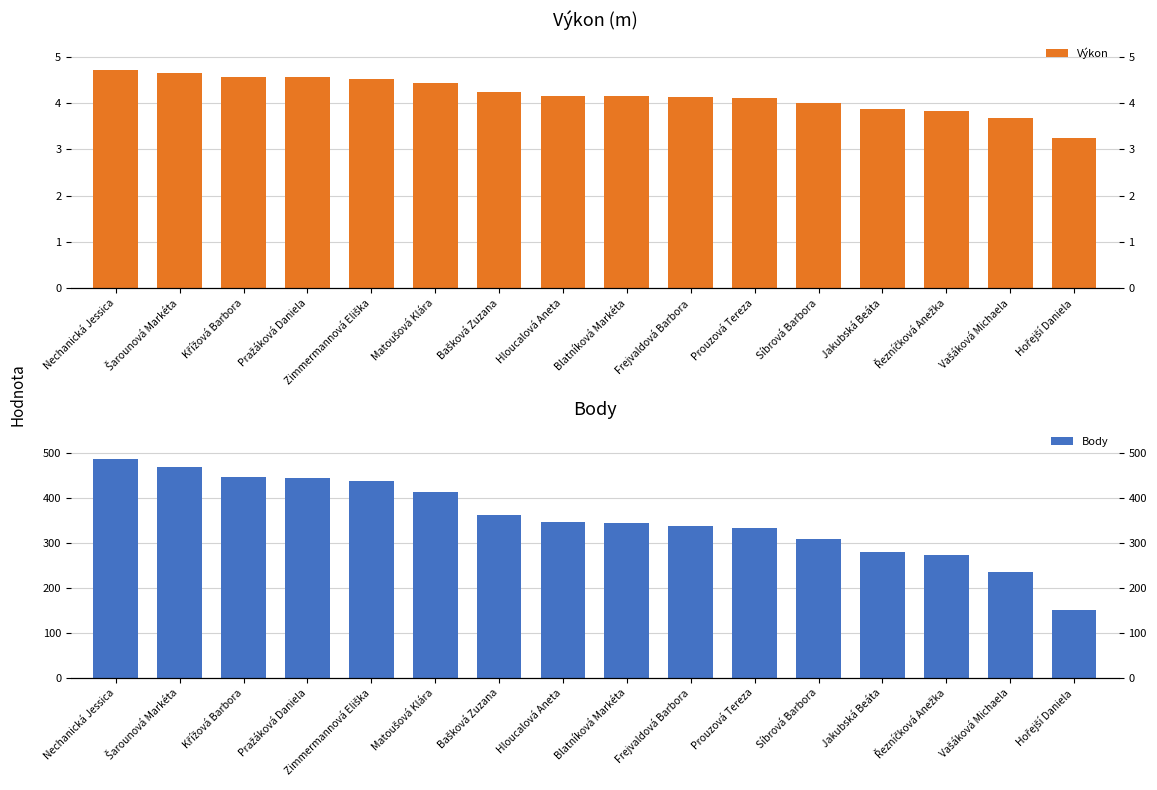

What are all the series names shown in the legend?

Výkon, Body